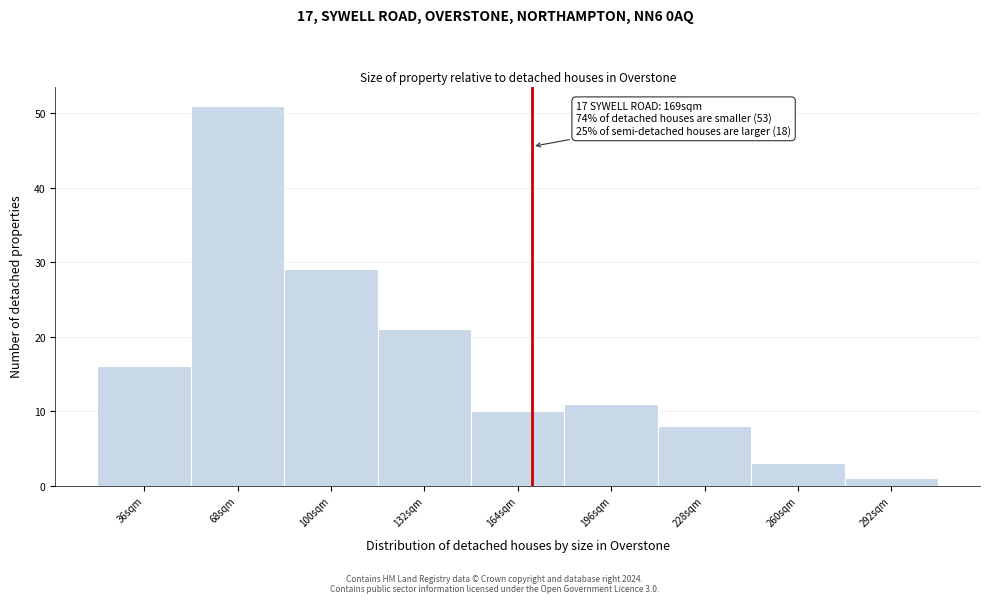

Reading left to right, extract all data points from this chart.

16	51	29	21	10	11	8	3	1